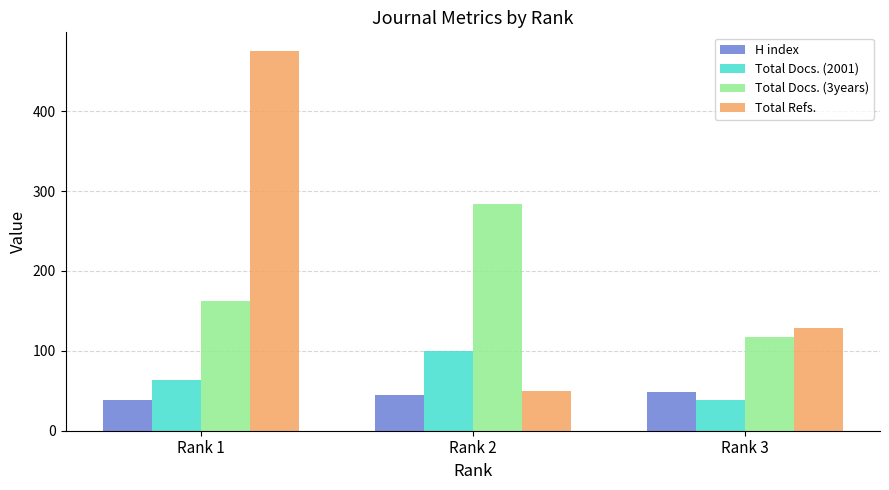

What is the minimum value shown in the chart?

38